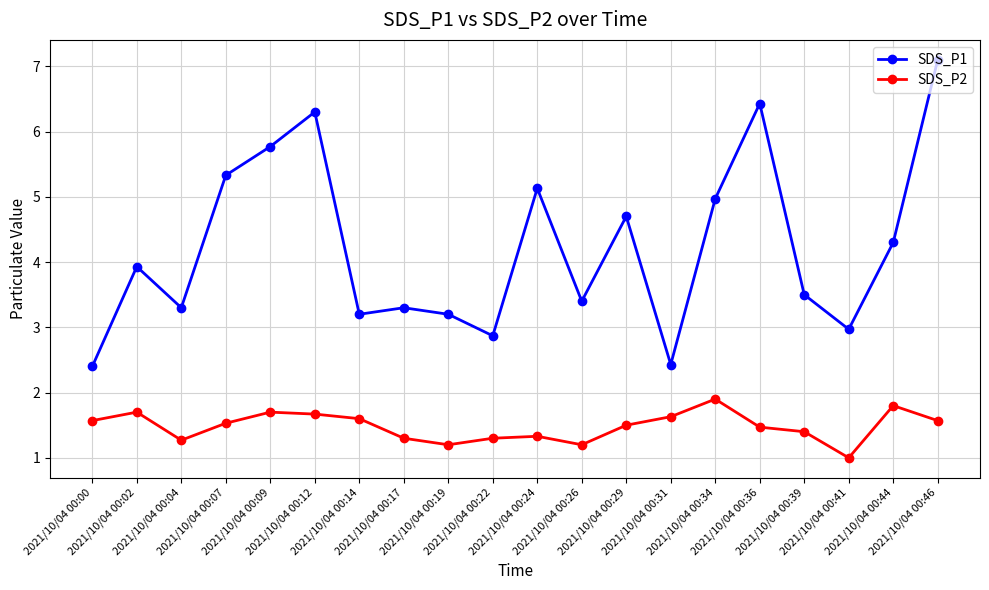

At which label does SDS_P2 reach its minimum?

2021/10/04 00:41